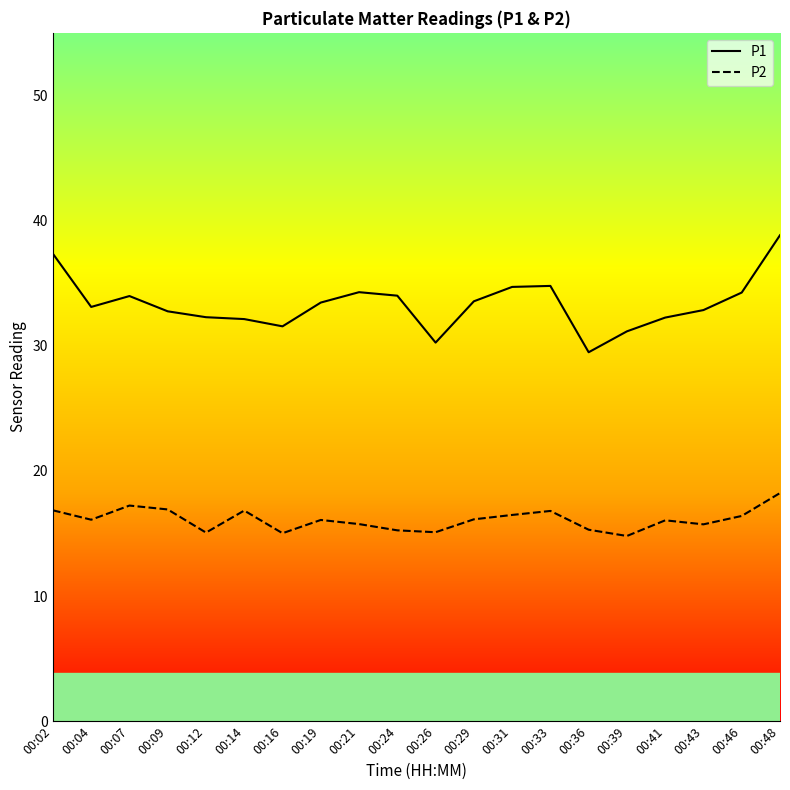

Which series has the widest spread of values?

P1